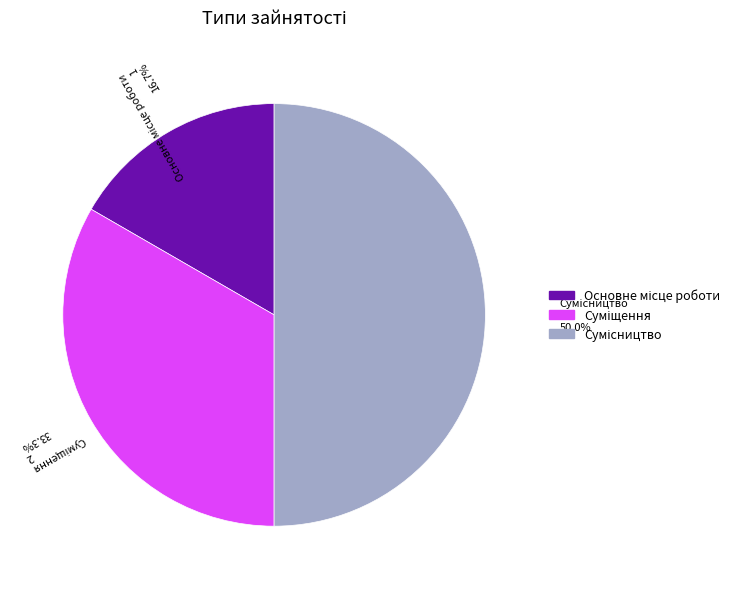

Rank the categories by value from lowest to highest.

Основне місце роботи, Суміщення, Сумісництво